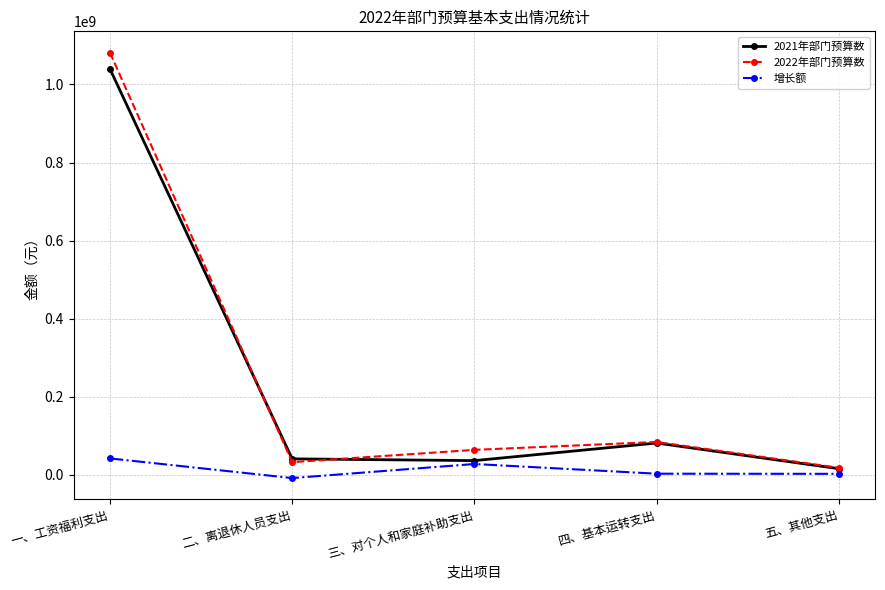

Is the value of 2021年部门预算数 at 三、对个人和家庭补助支出 greater than the value of 2022年部门预算数 at 四、基本运转支出?

No